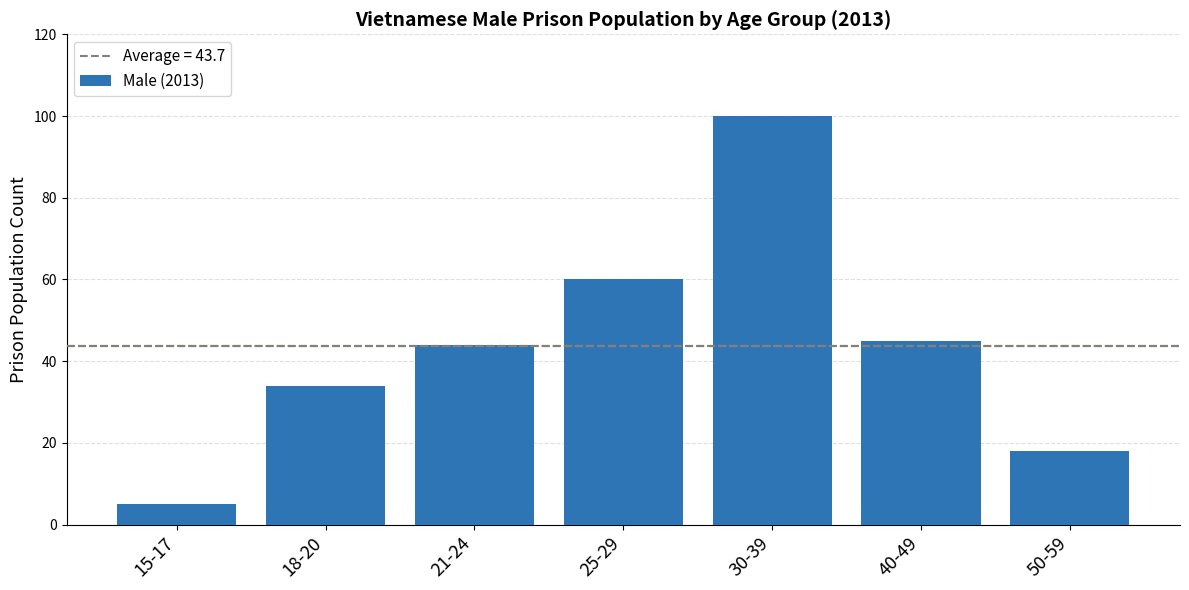

Rank the categories by value from highest to lowest.

30-39, 25-29, 40-49, 21-24, 18-20, 50-59, 15-17